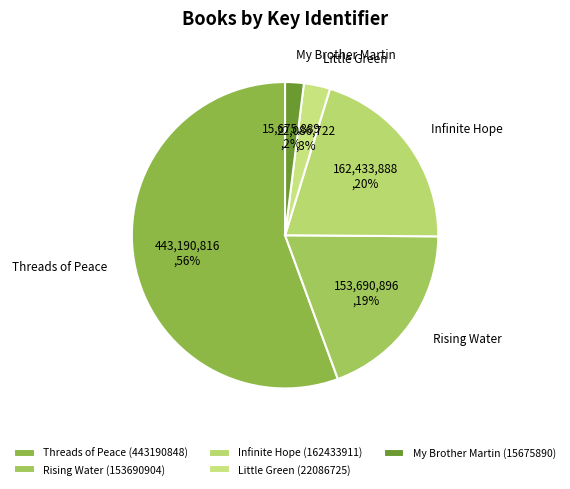

To the nearest percent, what is the average slice percentage?

20%